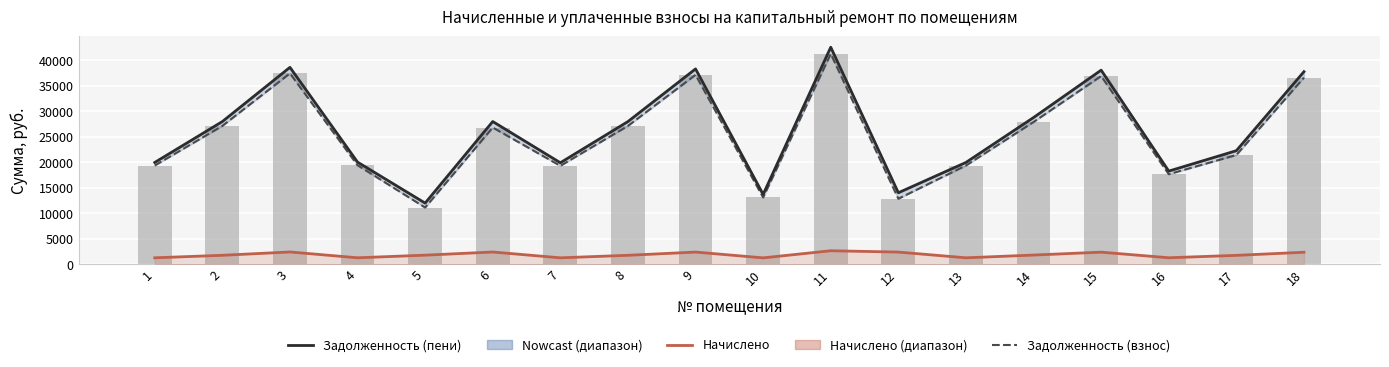

Which series has the widest spread of values?

задолженность (пени)